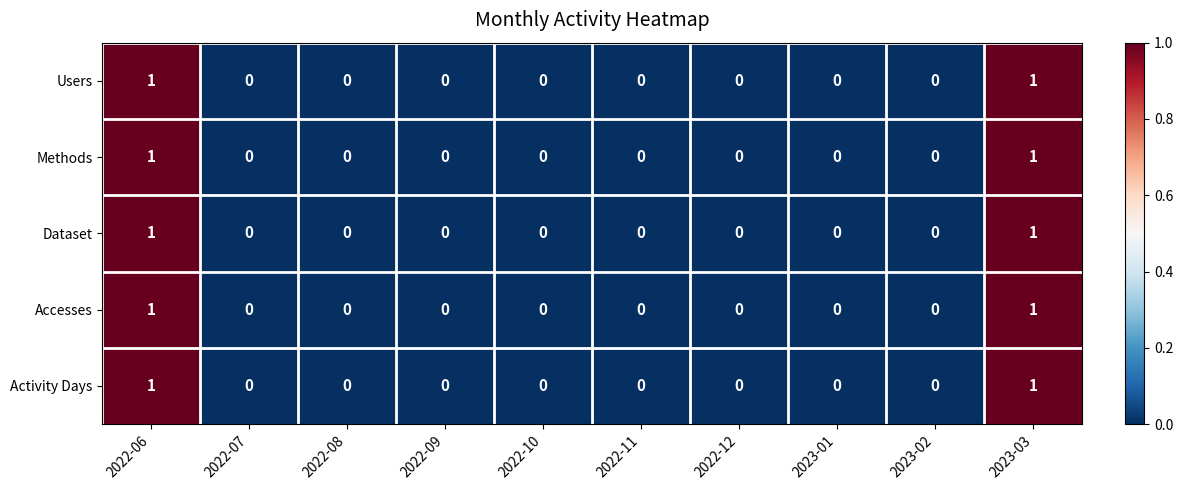

Is the value of Activity Days at 2022-06 greater than the value of Users at 2022-12?

Yes